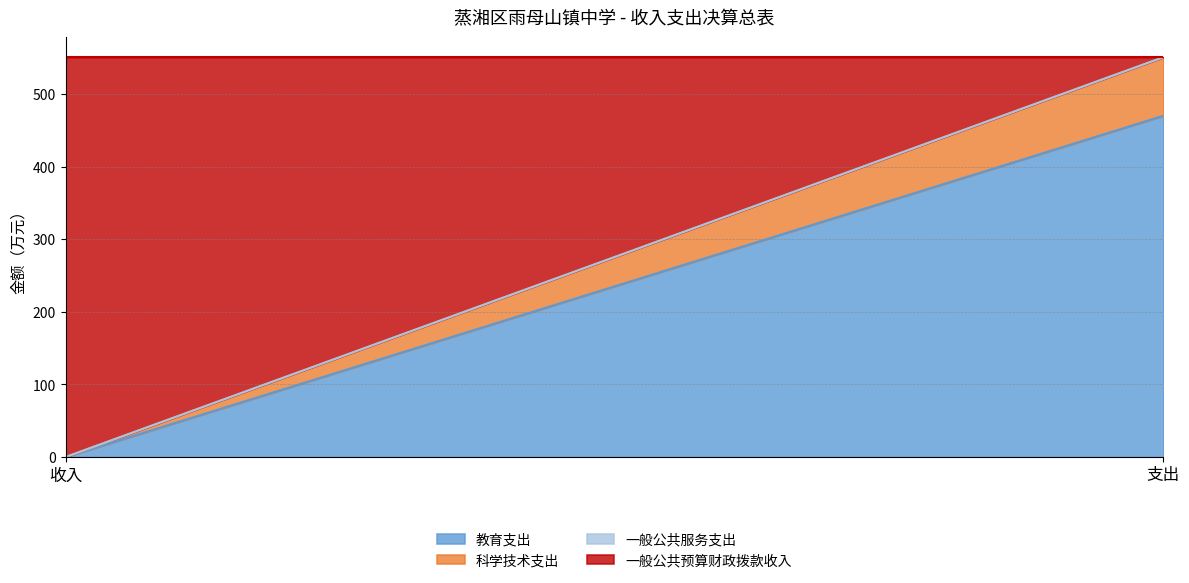

Between 收入 and 支出, which series saw the biggest shift?

一般公共预算财政拨款收入